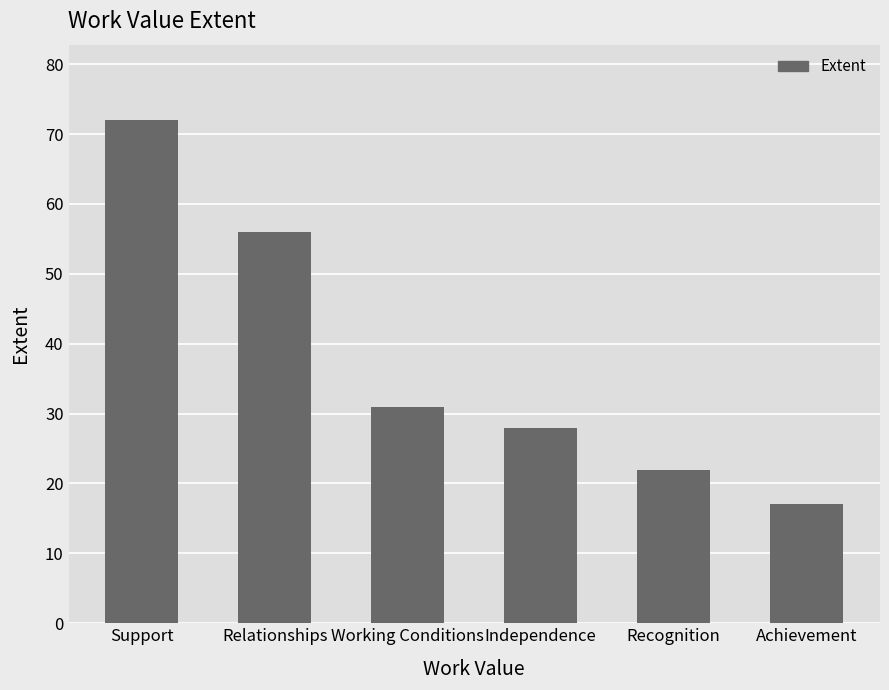

List the labels in order of value, smallest first.

Achievement, Recognition, Independence, Working Conditions, Relationships, Support